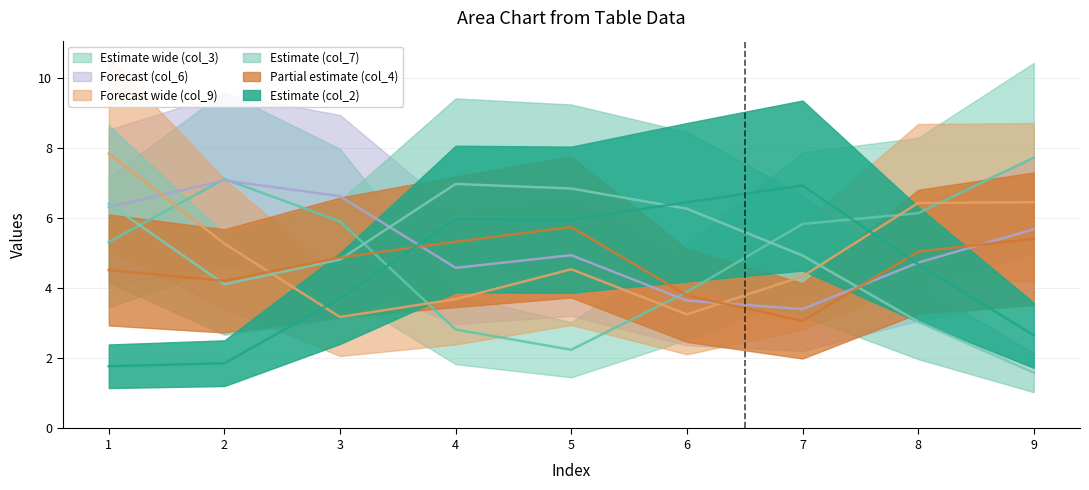

What is the difference between the col_9 values at 8 and 7?

4